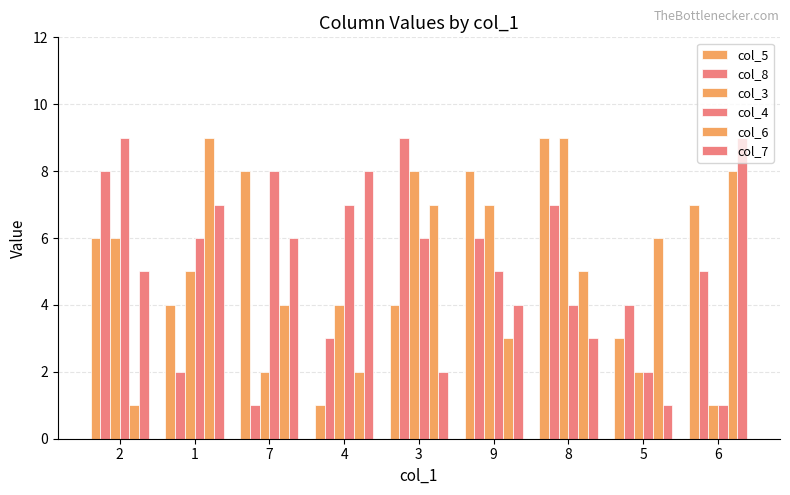

Which label corresponds to the smallest value in the chart?

4